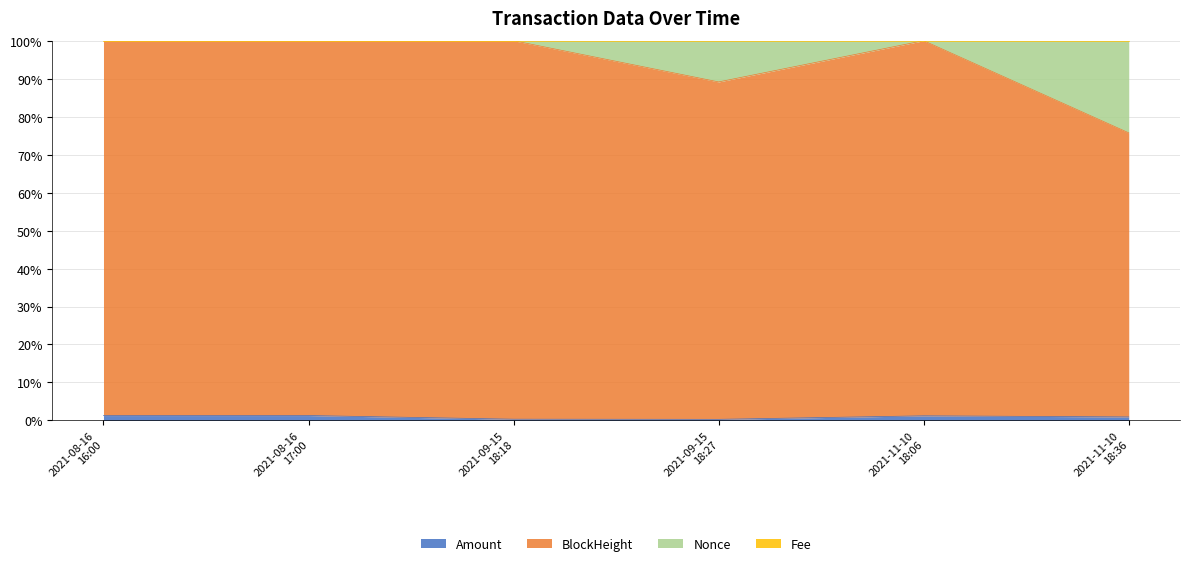

At how many categories does at least one series exceed 88?

6